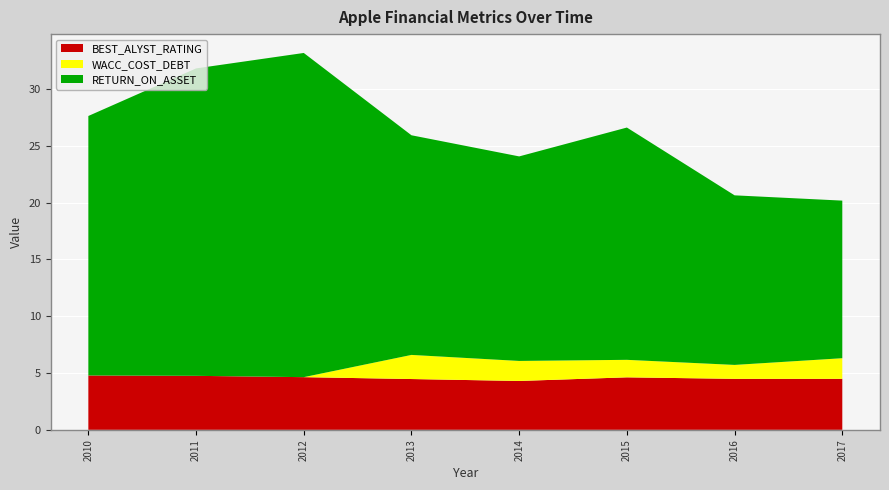

Reading right to left, transcribe all the data shown in this chart.

BEST_ALYST_RATING: 4.5	4.5	4.6	4.3	4.5	4.6	4.8	4.8
WACC_COST_DEBT: 1.8	1.2	1.5	1.8	2.1	0.0	0.0	0.0
RETURN_ON_ASSET: 13.9	14.9	20.5	18.0	19.3	28.5	27.1	22.8